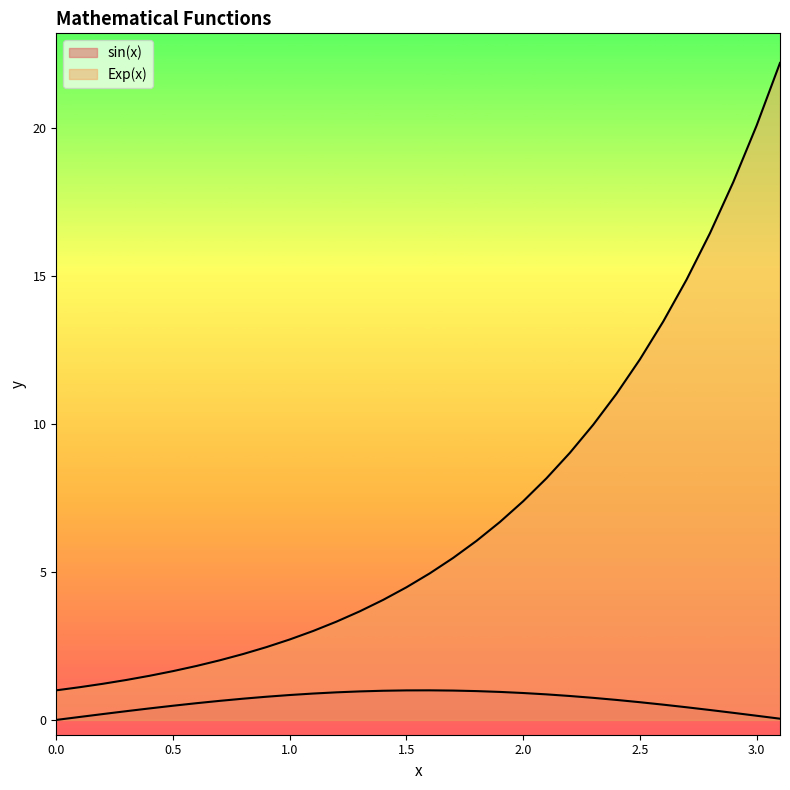

Rank the series by their maximum value, from lowest to highest.

sin(x), Exp(x)